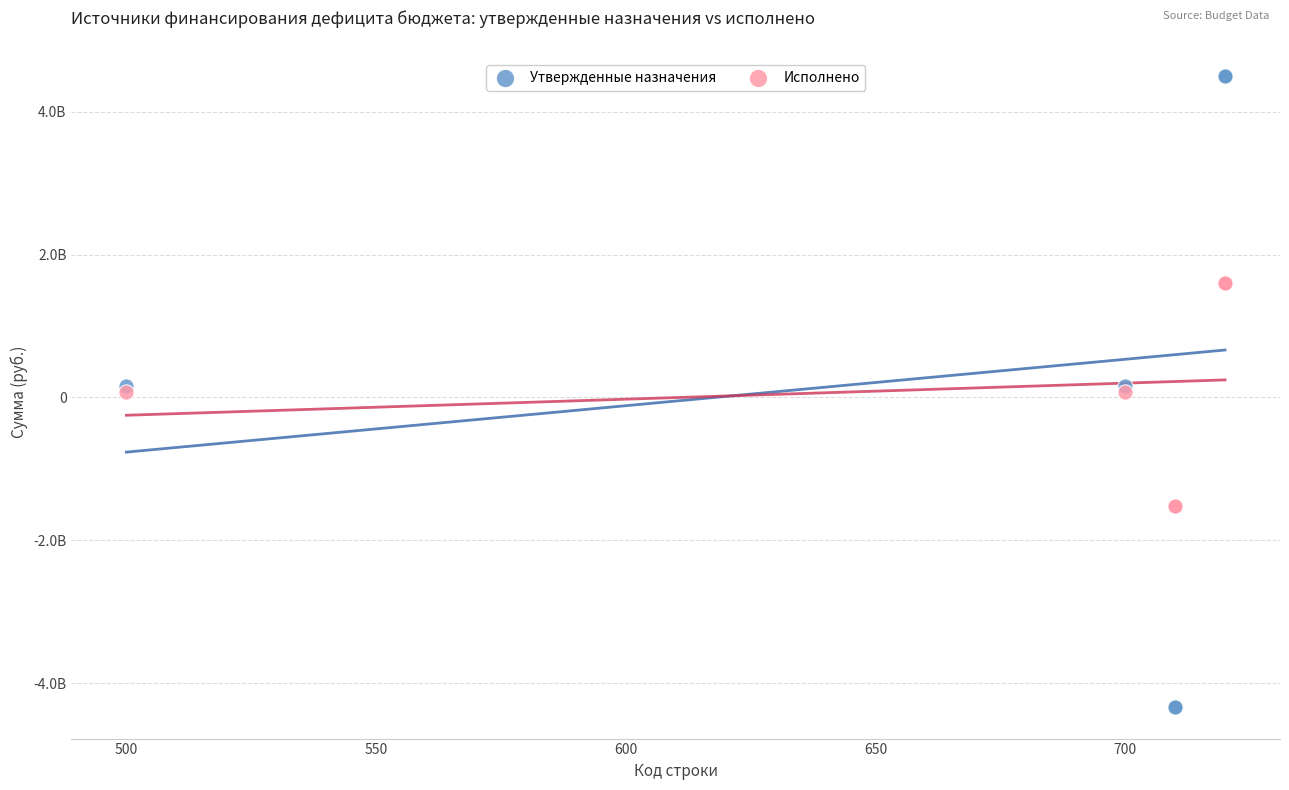

Which series reaches the maximum Y coordinate?

Утвержденные назначения